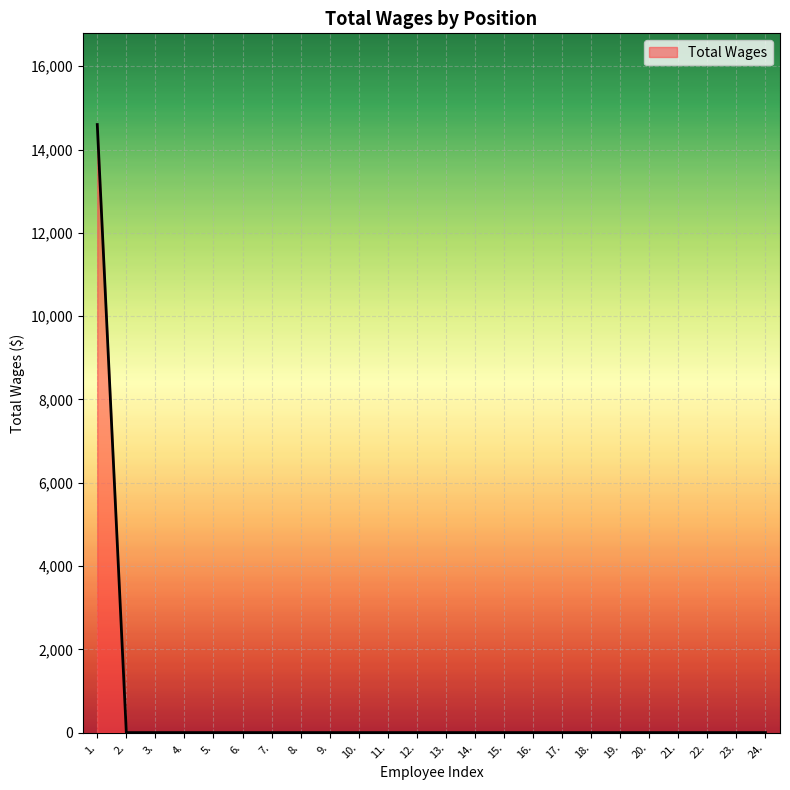

How many lines are shown in the chart?

1